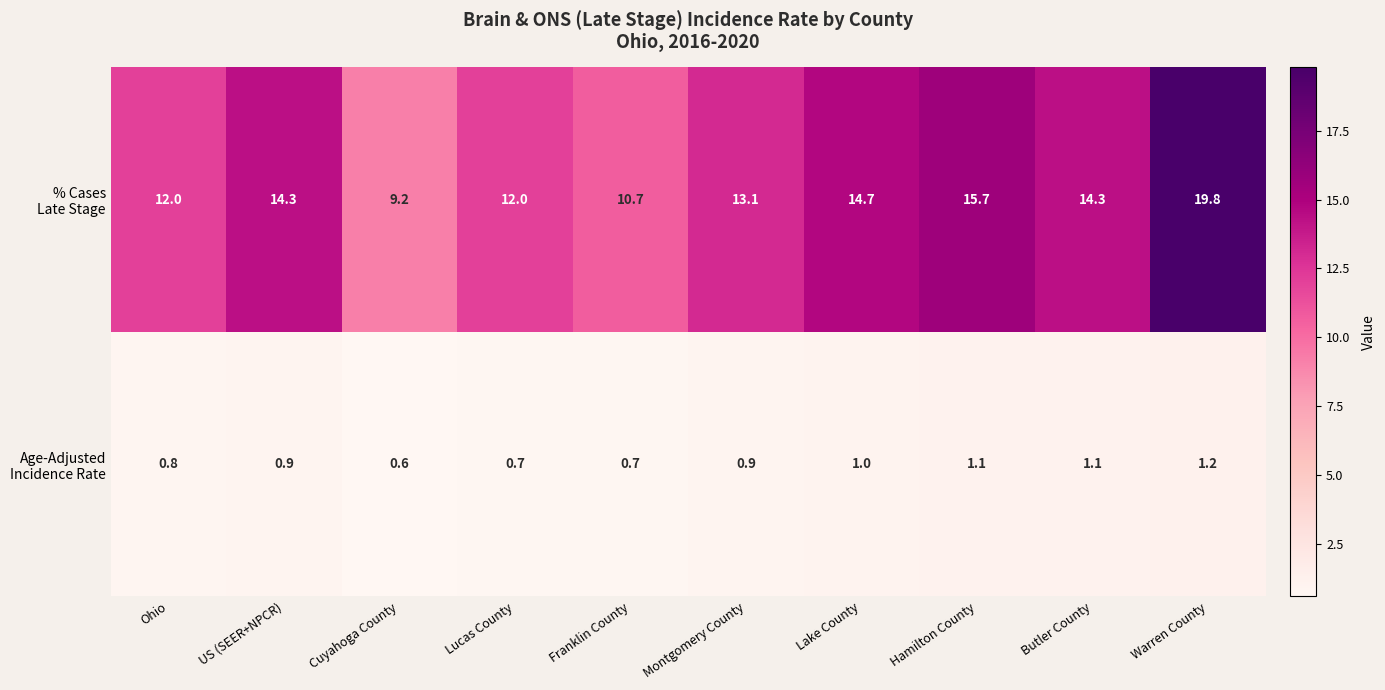

What is the minimum value shown in the chart?

0.6